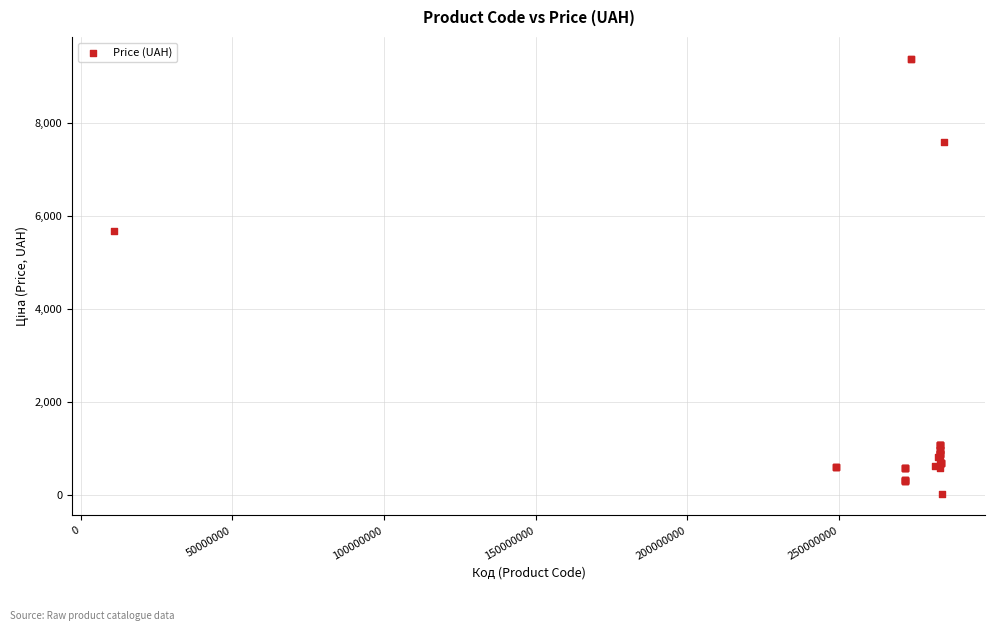

What Y value in the scatter plot is closest to 4708?

5673.8